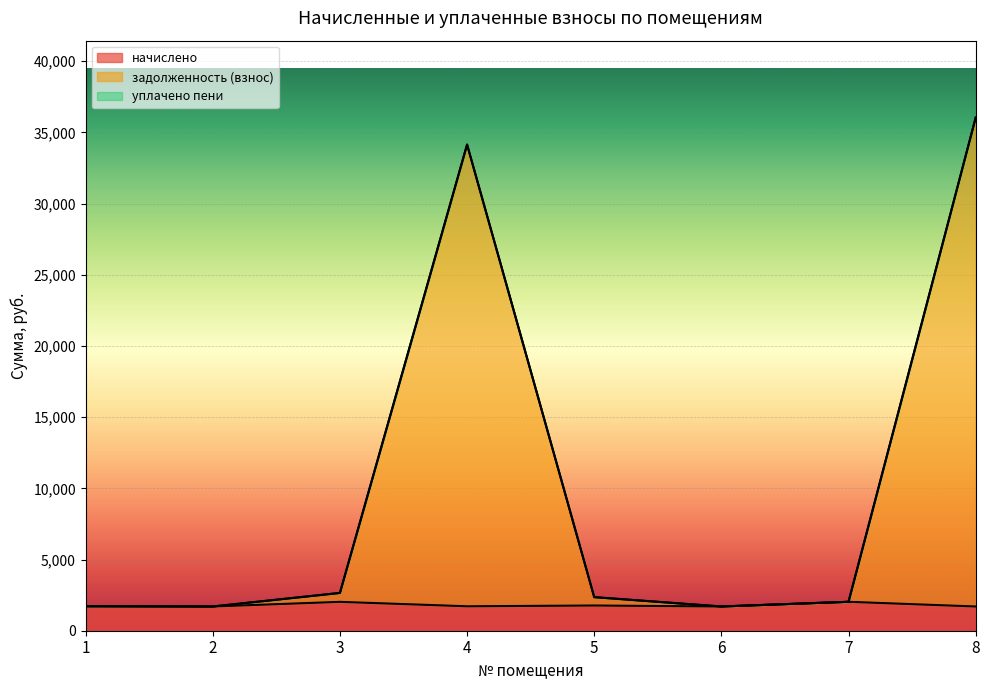

True or false: задолженность (взнос) and начислено intersect in this chart.

False